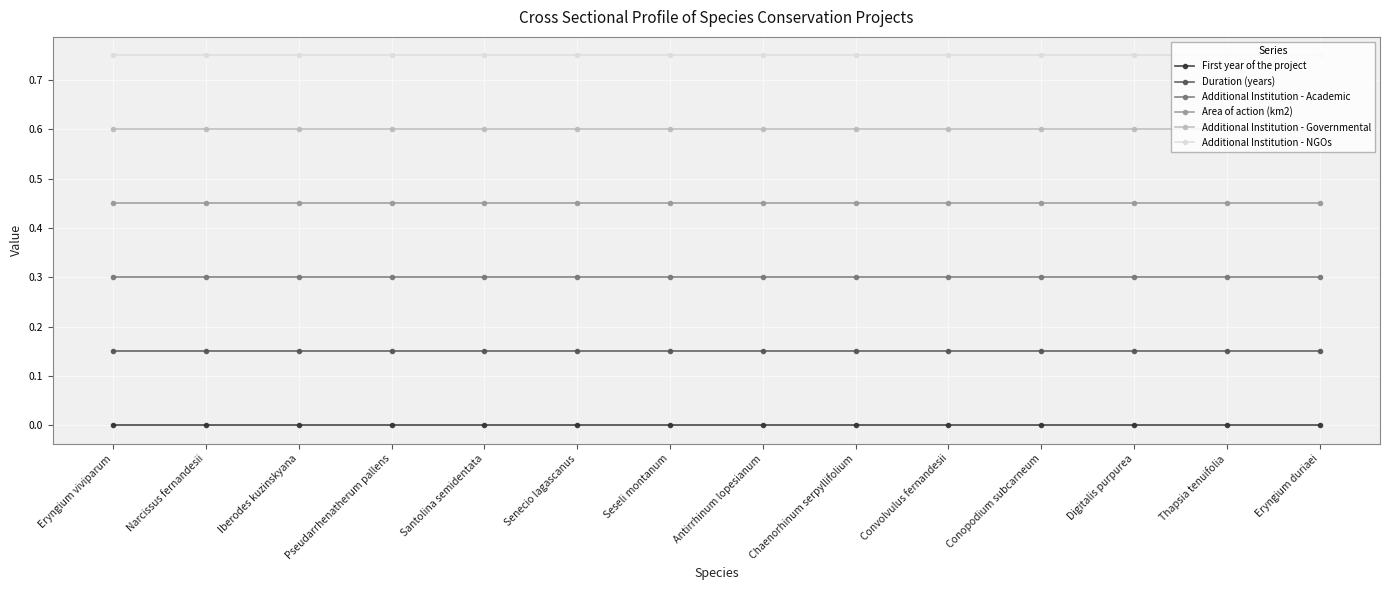

Rank the series at Antirrhinum lopesianum from lowest to highest value.

First year of the project, Duration (years), Additional Institution - Academic, Area of action (km2), Additional Institution - Governmental, Additional Institution - NGOs